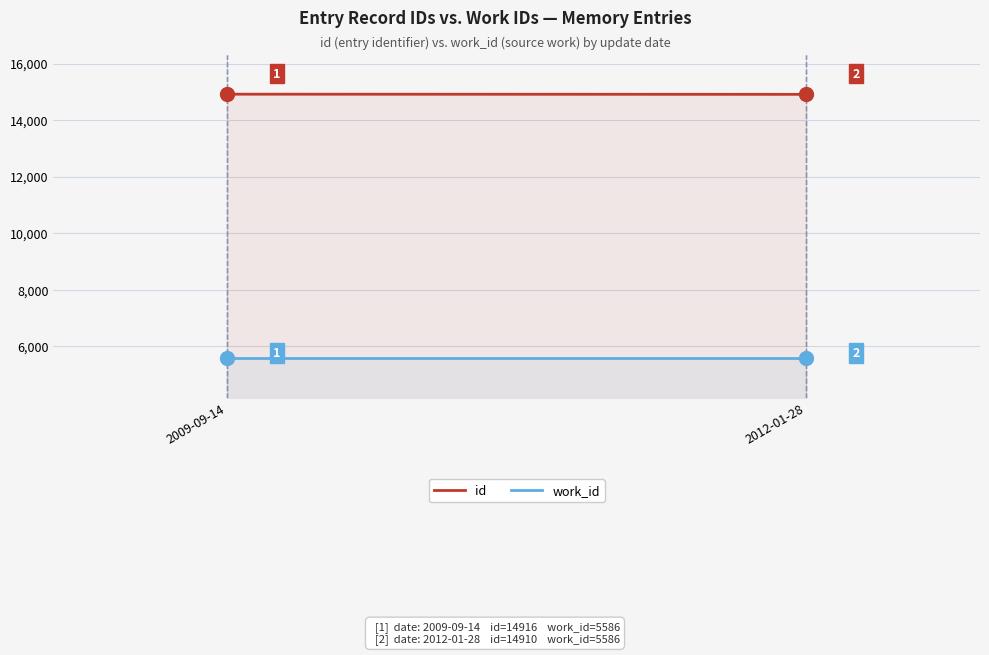

Which series has the largest range (max minus min)?

id